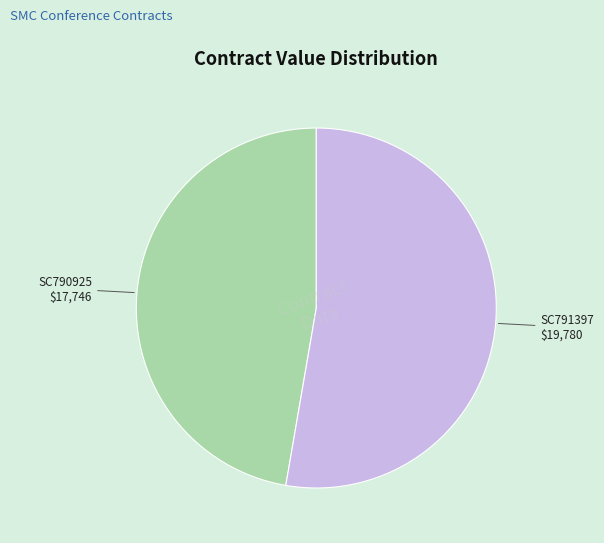

Is there any slice that represents more than half of the pie?

Yes